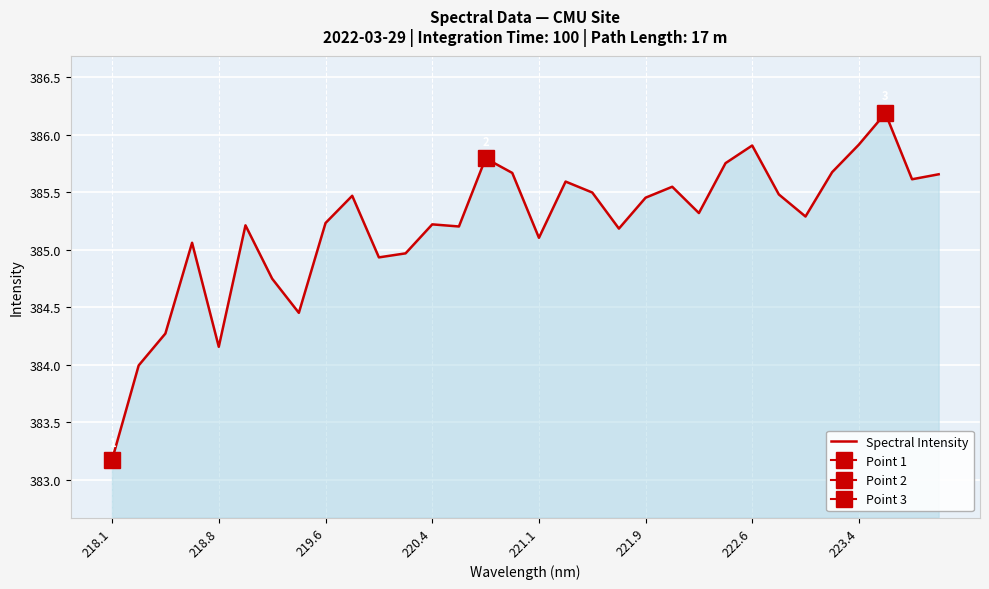

At which label does Spectral Intensity reach its minimum?

218.1